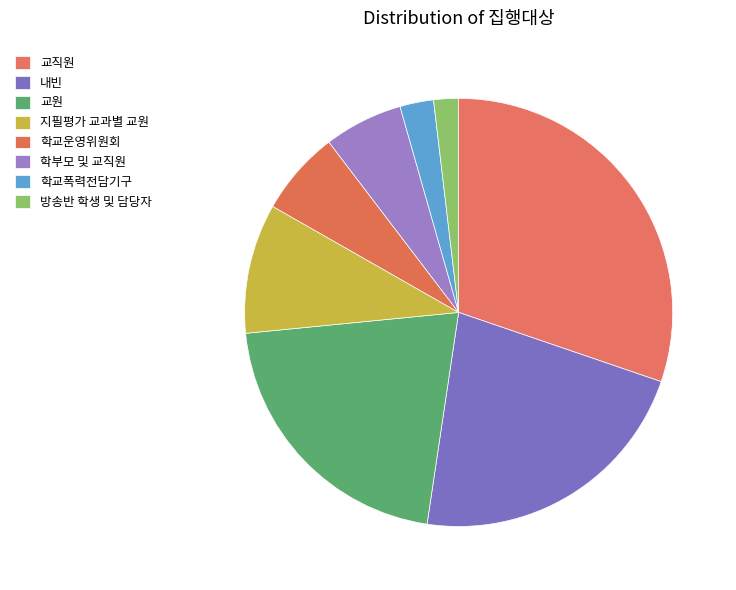

Combined, what portion of the pie is 학교폭력전담기구 and 학부모 및 교직원?

6.9%